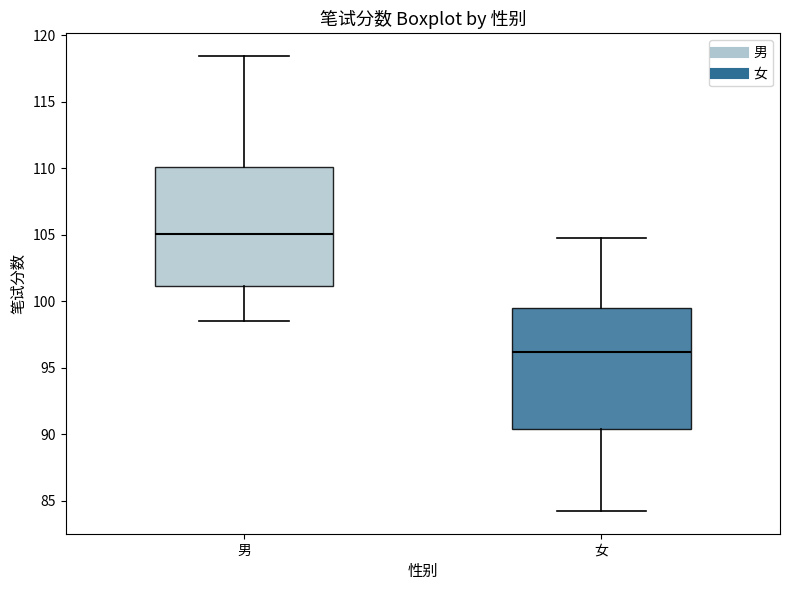

Reading left to right, read every box against the y-axis: the position of its median line, the range the box covers, and the ends of its whiskers. The values are not printed on the chart, so give them approximately, as read against the axis.

男: median 105.0, box 101.0 to 110.0, whiskers 98.5 to 118.5
女: median 96.0, box 90.5 to 99.5, whiskers 84.5 to 105.0